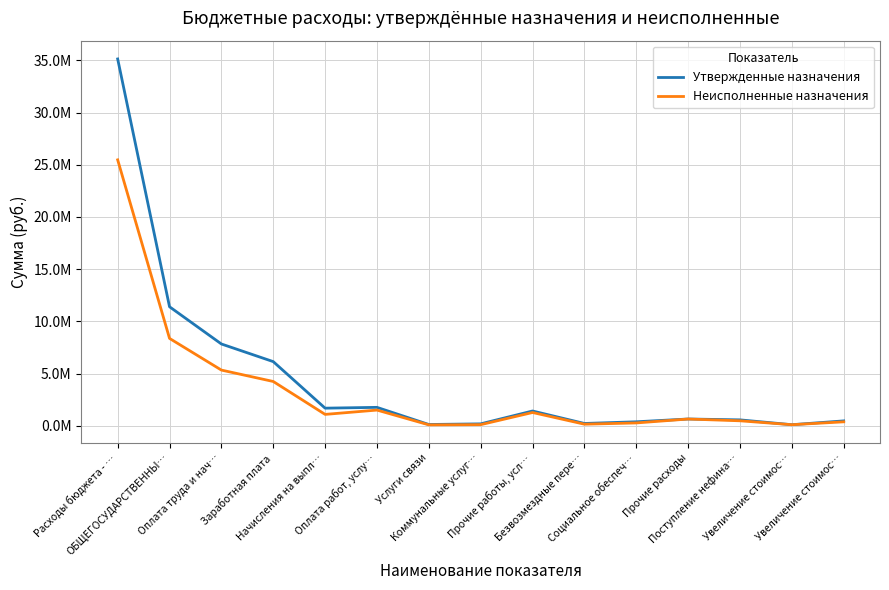

Which series has the widest spread of values?

Утвержденные назначения